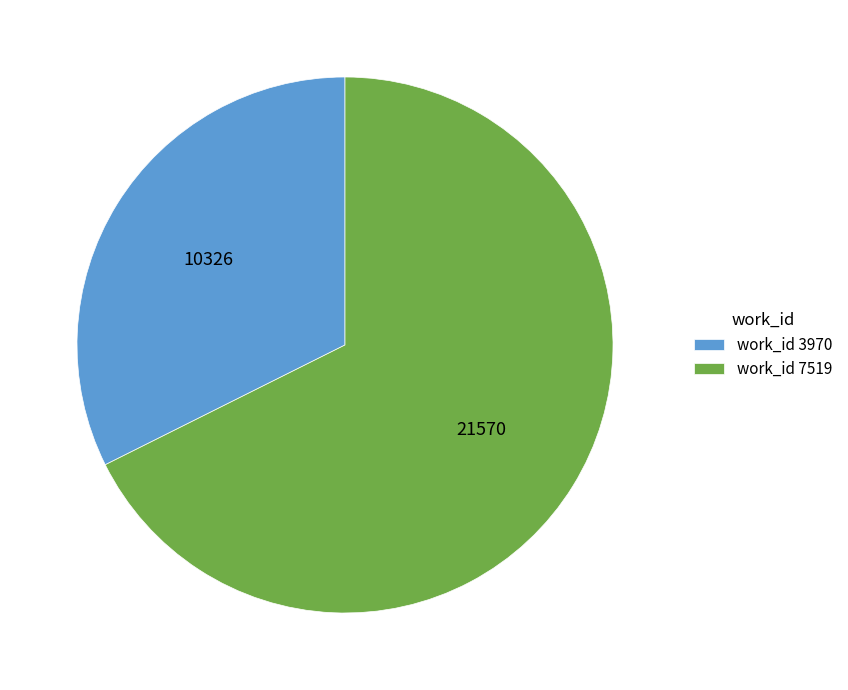

What is the majority slice?

work_id 7519